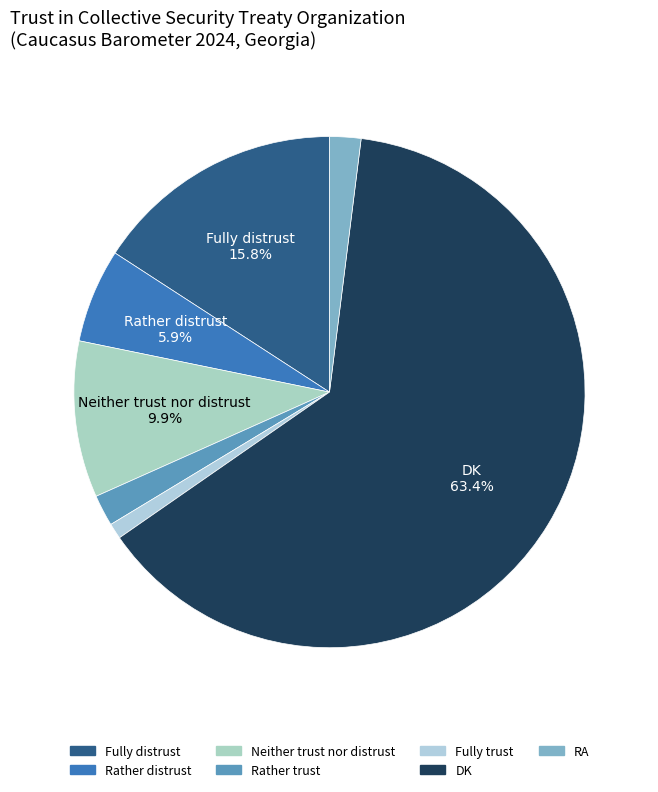

Is the sum of DK and Fully distrust greater than half?

Yes